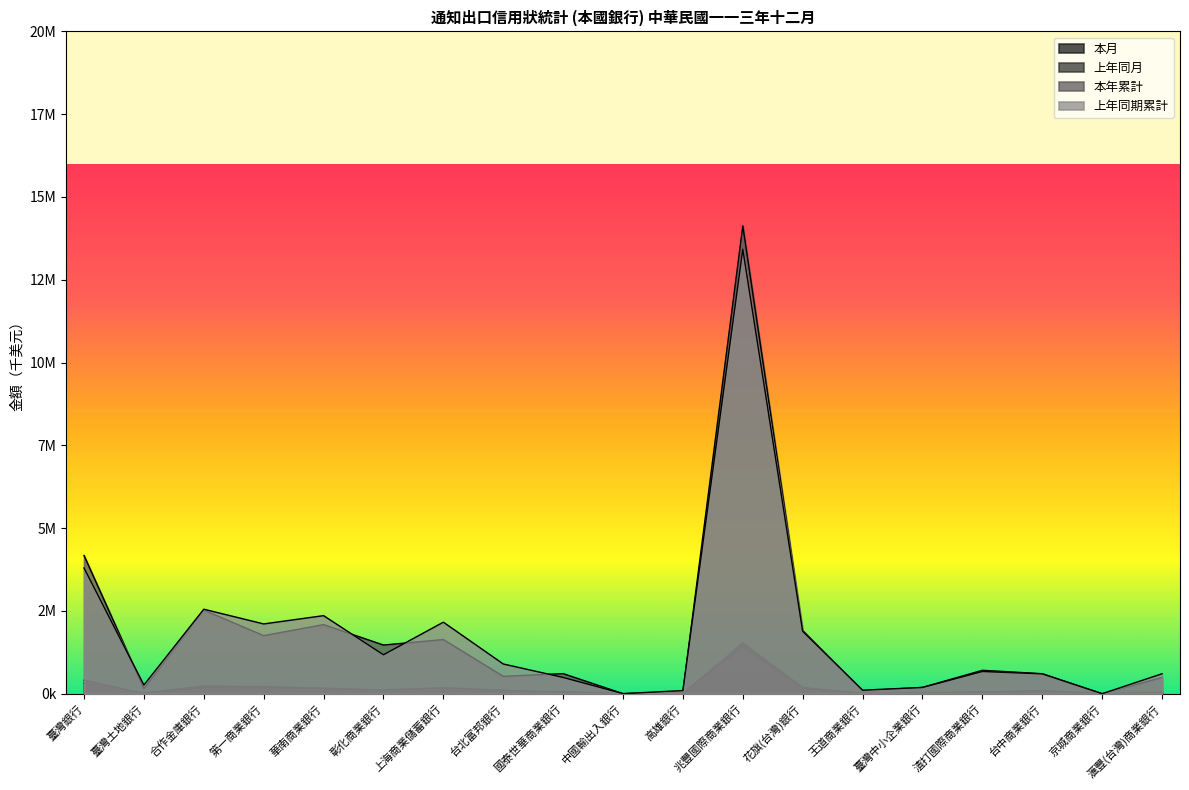

Does the chart display data point markers on the line(s)?

No